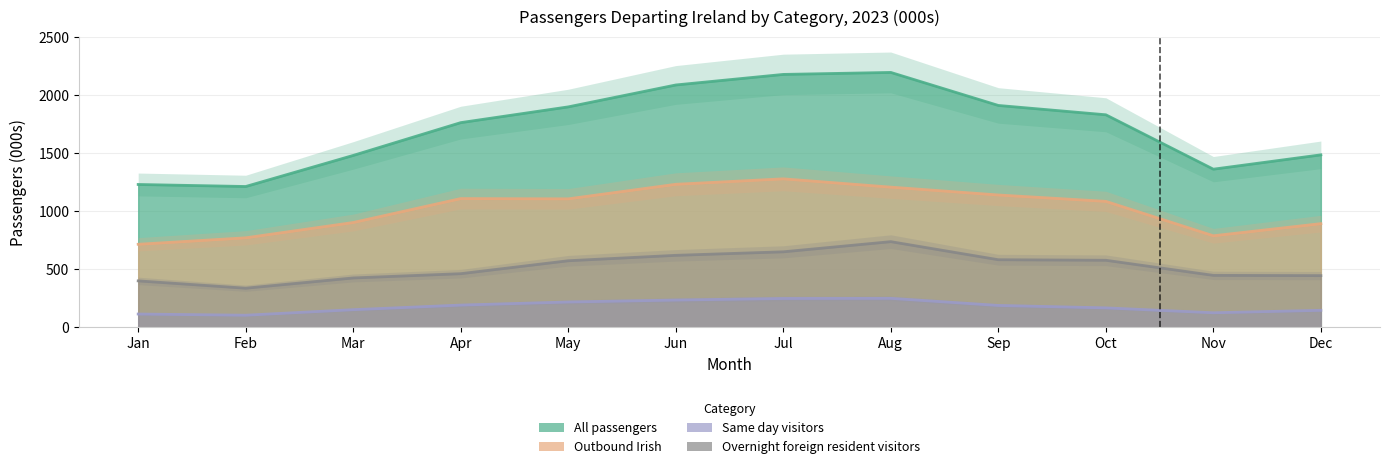

What is the difference between the maximum and second lowest values in the Overnight foreign resident visitors series?

337.6